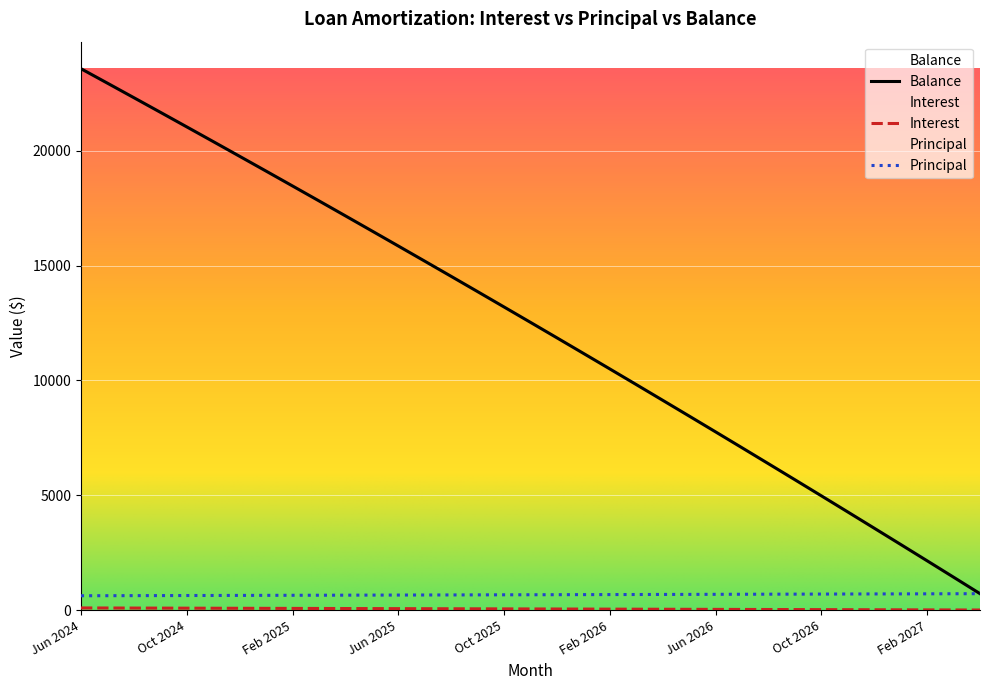

Reading left to right, what are all the values shown in this chart?

Interest: Jun 2024=95.8	Jul 2024=93.3	Aug 2024=90.8	Sep 2024=88.3	Oct 2024=85.8	Nov 2024=83.3	Dec 2024=80.8	Jan 2025=78.2	Feb 2025=75.7	Mar 2025=73.1	Apr 2025=70.5	May 2025=67.9	Jun 2025=65.3	Jul 2025=62.8	Aug 2025=60.1	Sep 2025=57.5	Oct 2025=54.9	Nov 2025=52.2	Dec 2025=49.6	Jan 2026=46.9	Feb 2026=44.2	Mar 2026=41.6	Apr 2026=38.9	May 2026=36.2	Jun 2026=33.5	Jul 2026=30.7	Aug 2026=28.0	Sep 2026=25.2	Oct 2026=22.5	Nov 2026=19.7	Dec 2026=16.9	Jan 2027=14.1	Feb 2027=11.3	Mar 2027=8.5	Apr 2027=5.7
Principal: Jun 2024=627.0	Jul 2024=629.0	Aug 2024=632.0	Sep 2024=634.0	Oct 2024=637.0	Nov 2024=639.0	Dec 2024=642.0	Jan 2025=644.0	Feb 2025=647.0	Mar 2025=649.0	Apr 2025=652.0	May 2025=655.0	Jun 2025=657.0	Jul 2025=660.0	Aug 2025=662.0	Sep 2025=665.0	Oct 2025=668.0	Nov 2025=670.0	Dec 2025=673.0	Jan 2026=676.0	Feb 2026=678.0	Mar 2026=681.0	Apr 2026=684.0	May 2026=686.0	Jun 2026=689.0	Jul 2026=692.0	Aug 2026=695.0	Sep 2026=697.0	Oct 2026=700.0	Nov 2026=703.0	Dec 2026=706.0	Jan 2027=708.0	Feb 2027=711.0	Mar 2027=714.0	Apr 2027=717.0